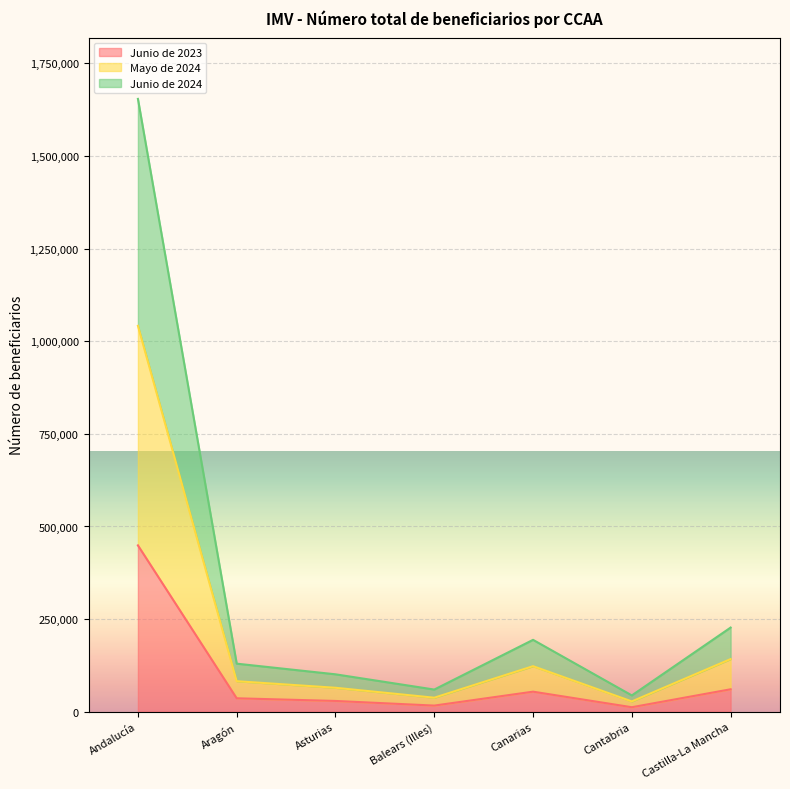

Rank the categories by Junio de 2024 value from highest to lowest.

Andalucía, Castilla-La Mancha, Canarias, Aragón, Asturias, Balears (Illes), Cantabria